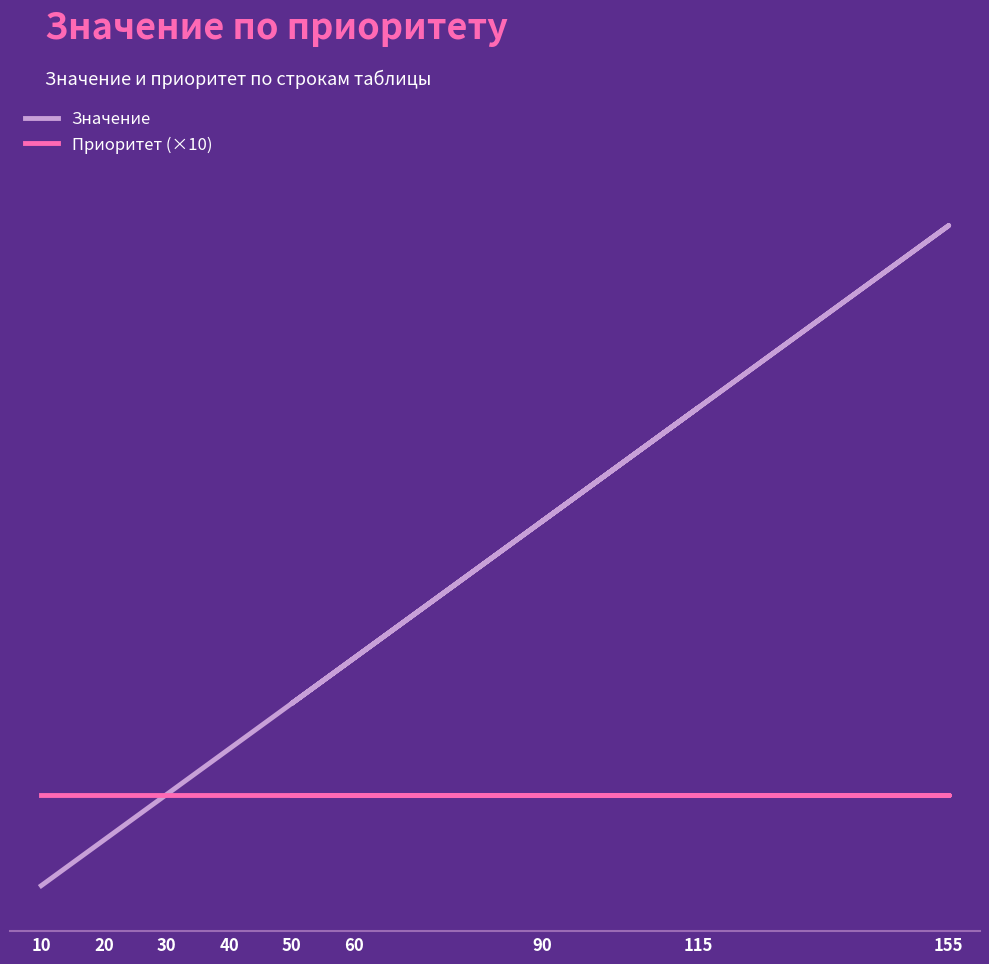

Between 155 and 60, which is larger?

155